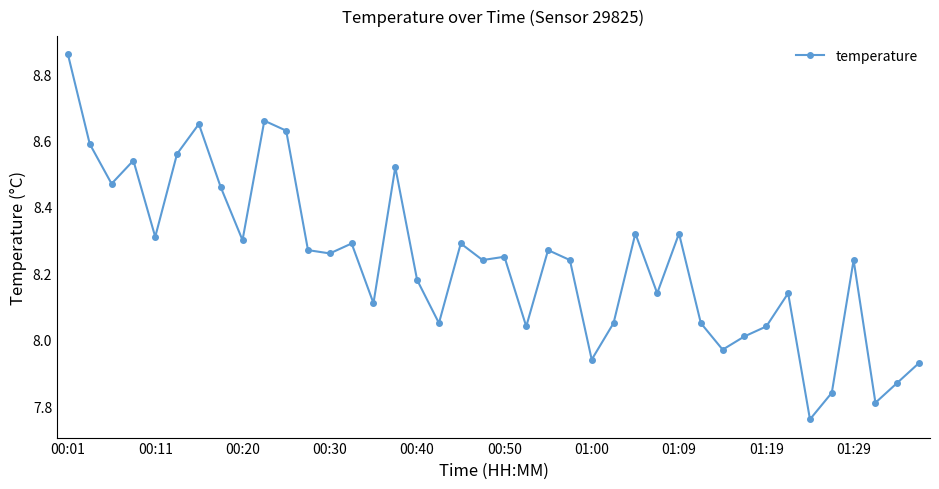

True or false: the data has more than 1 interior local peaks.

True